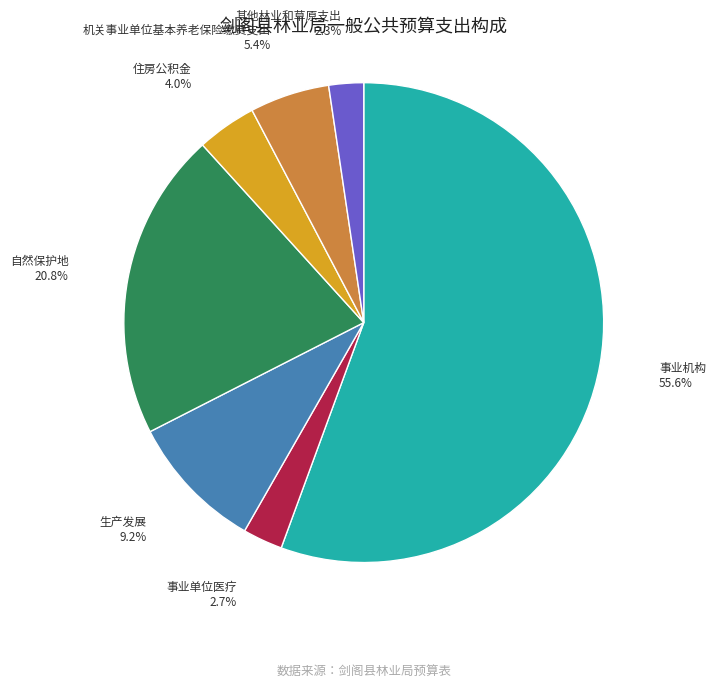

To the nearest percent, what is the average slice percentage?

14%